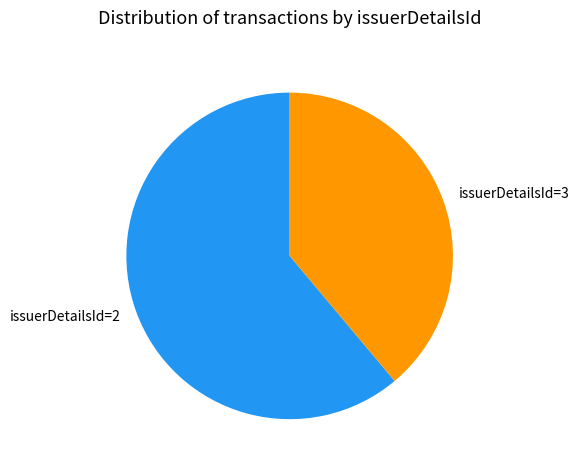

Is the sum of issuerDetailsId=3 and issuerDetailsId=2 greater than half?

Yes